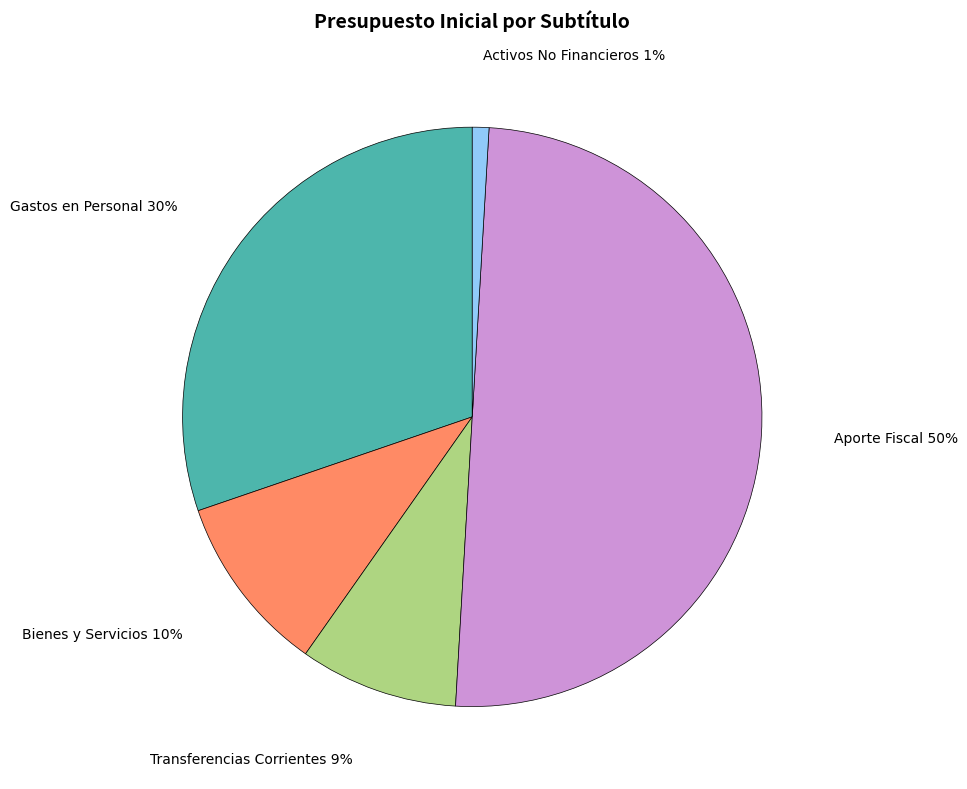

To the nearest percent, what is the difference between the largest and smallest slice percentages?

49%